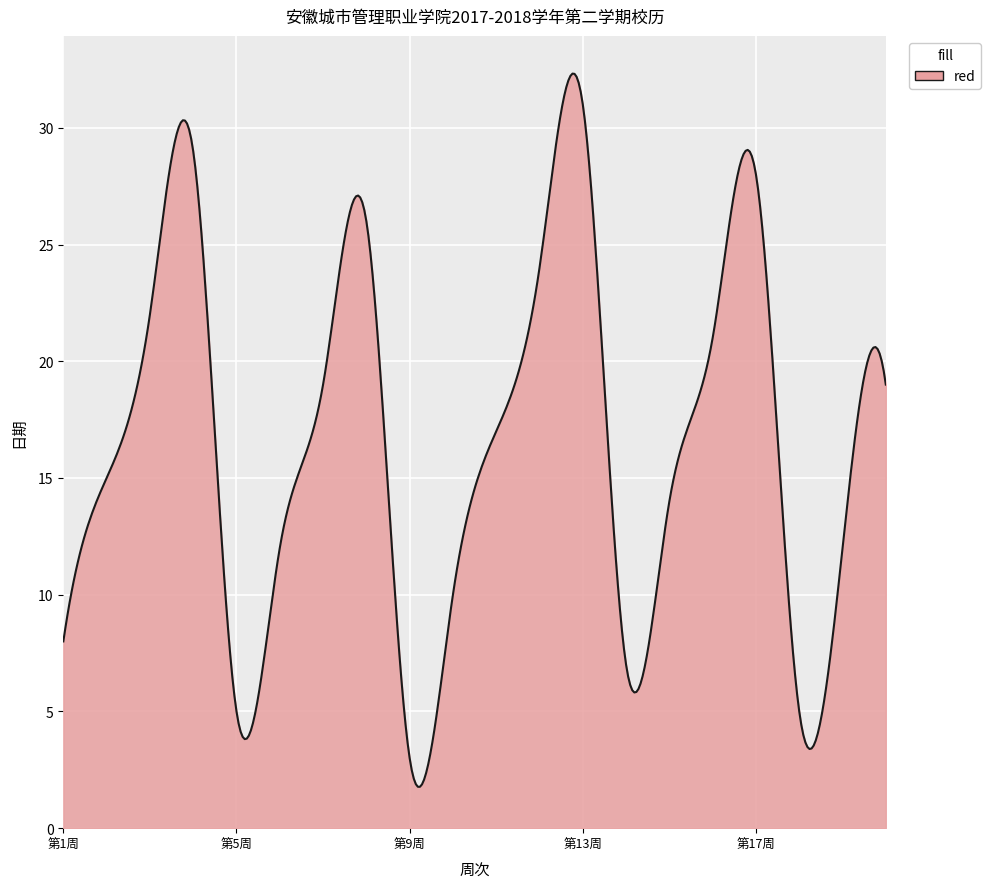

How many categories are shown in the chart?

400